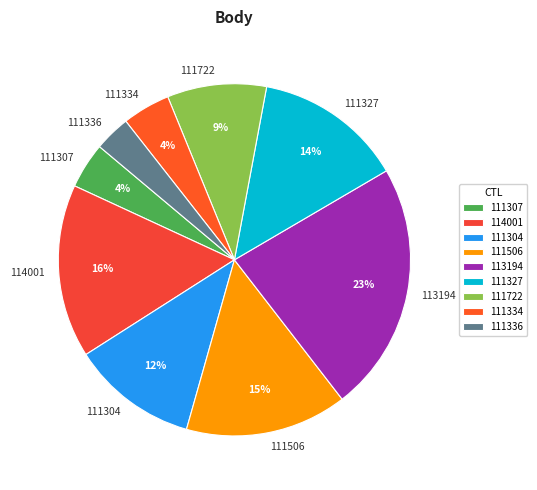

To the nearest percent, what is the combined percentage of 111722 and 111336?

12%